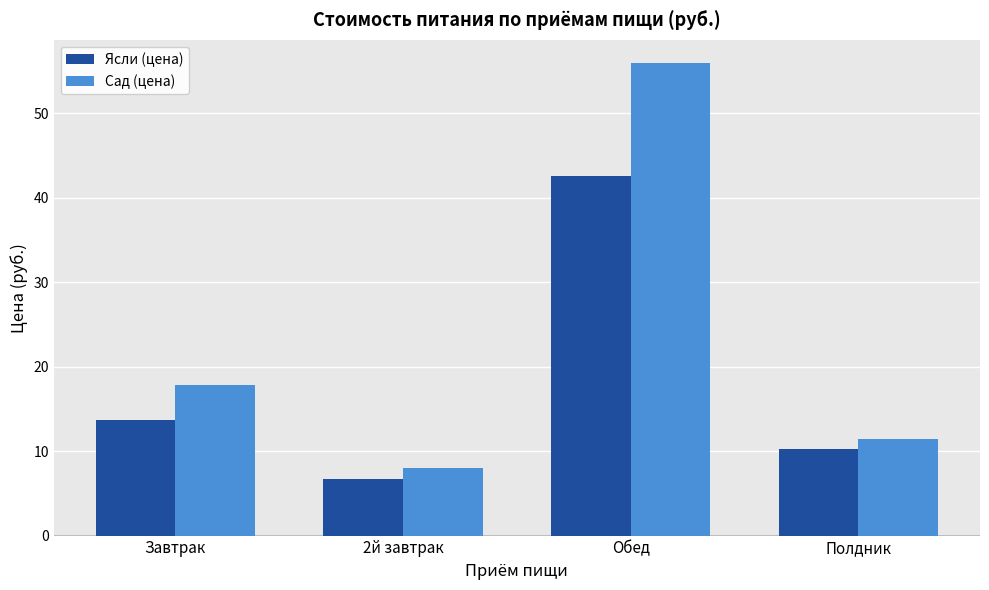

Is the value of Сад (цена) at Завтрак greater than the value of Ясли (цена) at Завтрак?

Yes